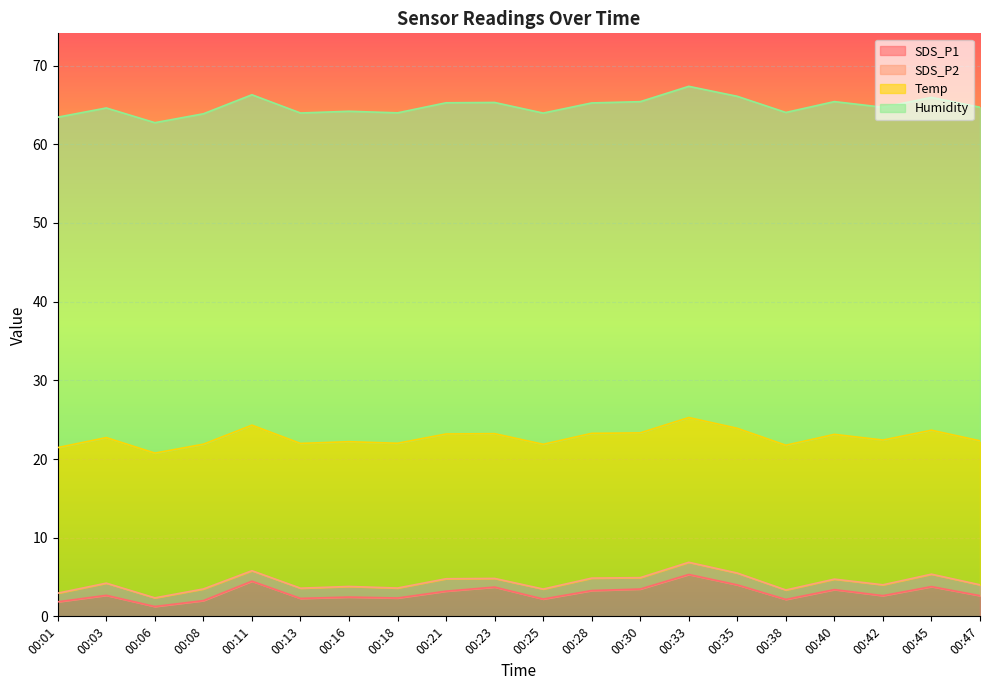

Which series has the largest range (max minus min)?

SDS_P1